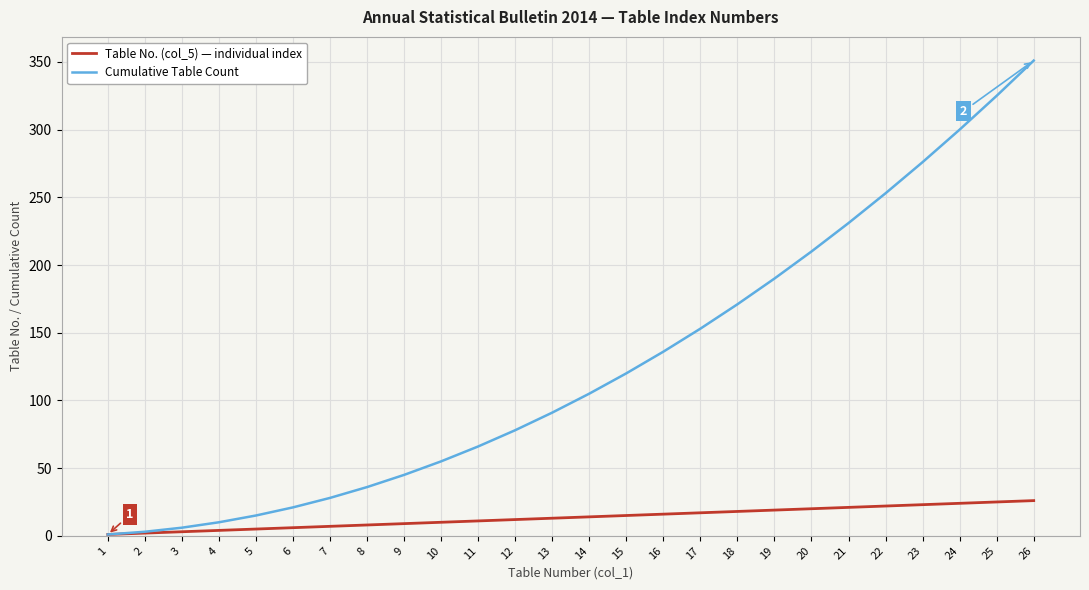

Rank the series by their average value, from lowest to highest.

Table No. (col_5) — individual index, Cumulative Table Count